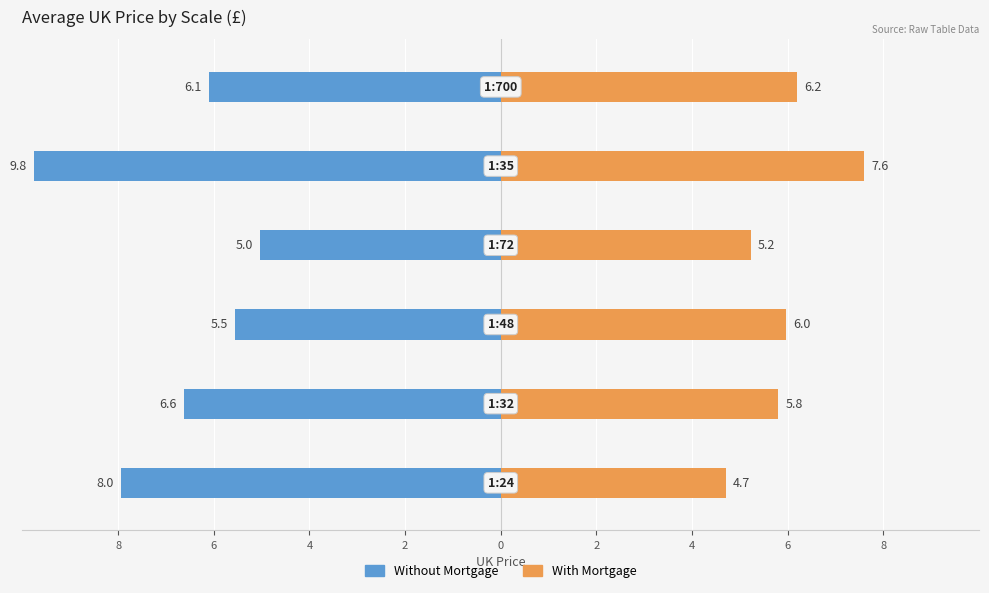

Which series has the largest range (max minus min)?

Without Mortgage